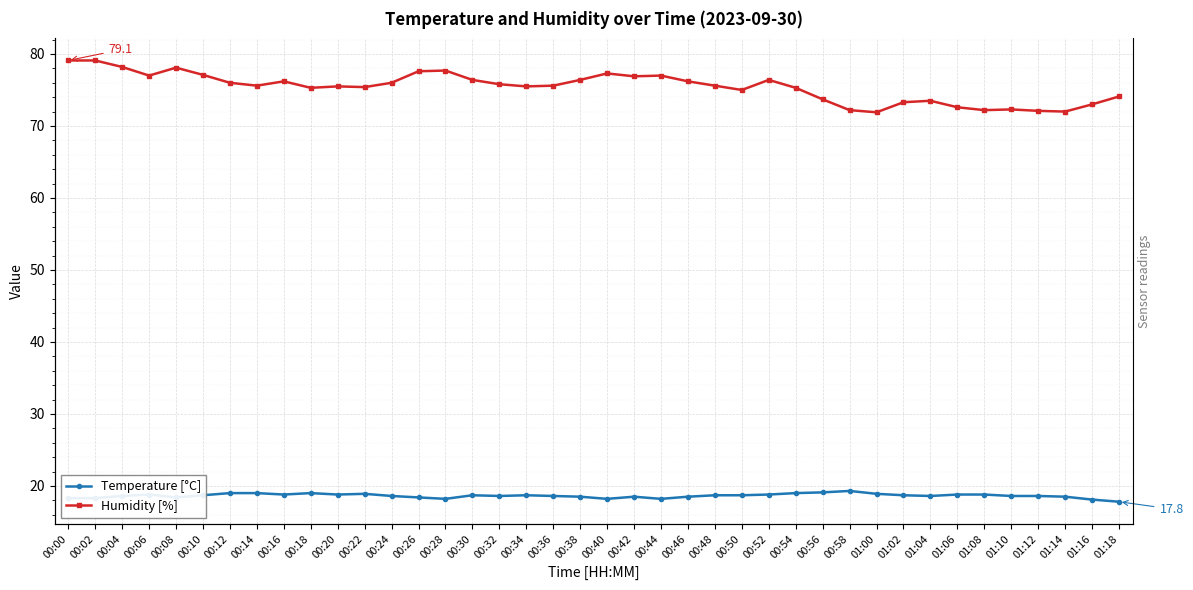

Rank the series by their maximum value, from highest to lowest.

Humidity [%], Temperature [°C]